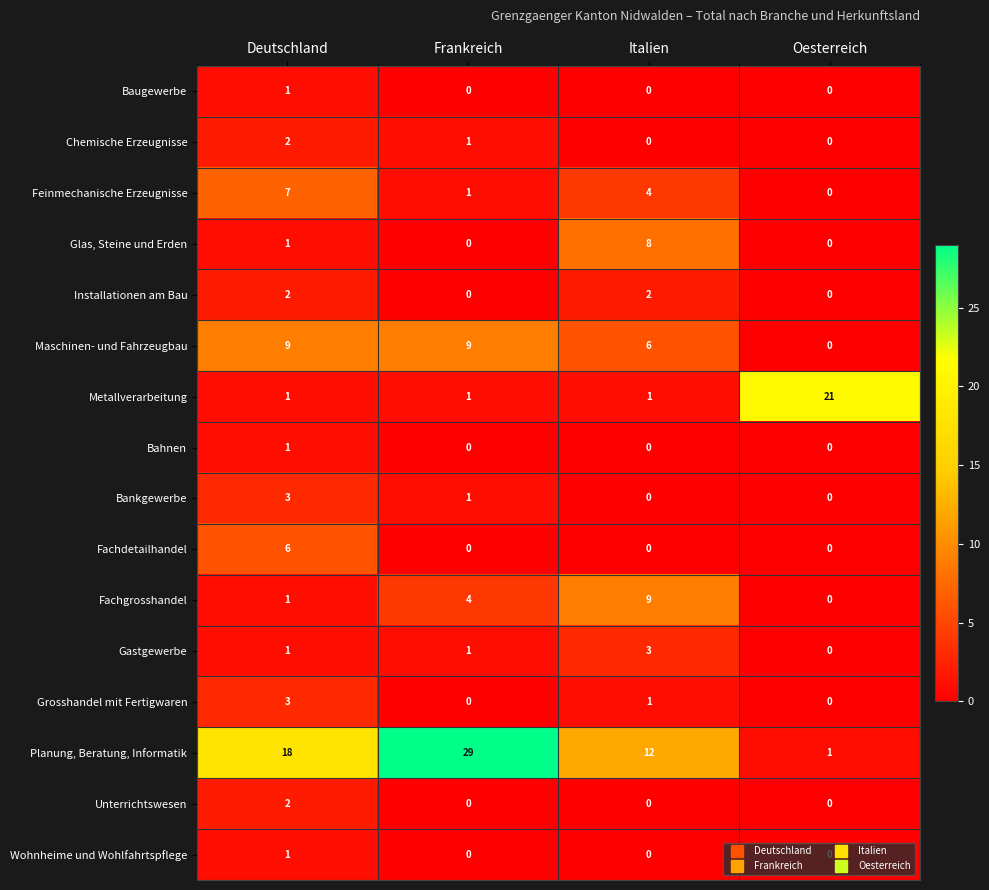

What is the average value of the Metallverarbeitung series?

6